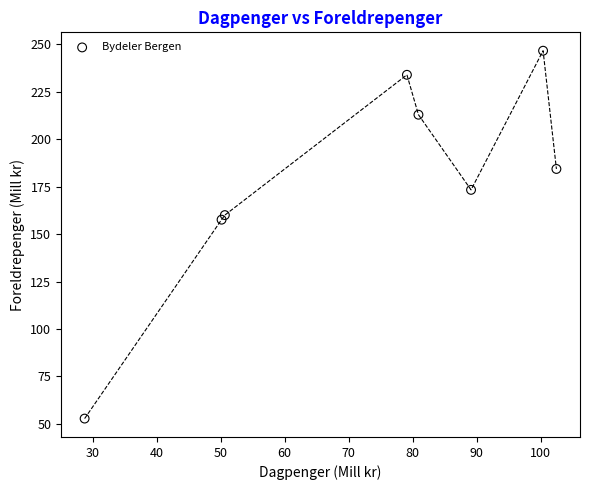

What Y value in the scatter plot is closest to 149?

157.6